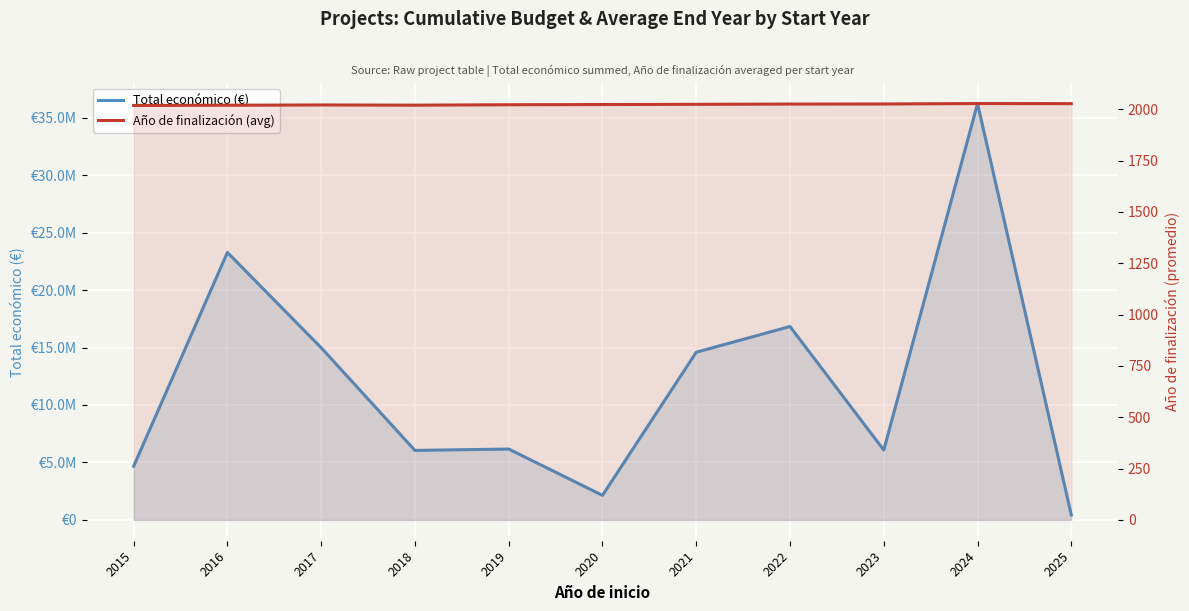

List the series in order of their overall mean, lowest first.

Año de finalización (avg), Total económico (€)